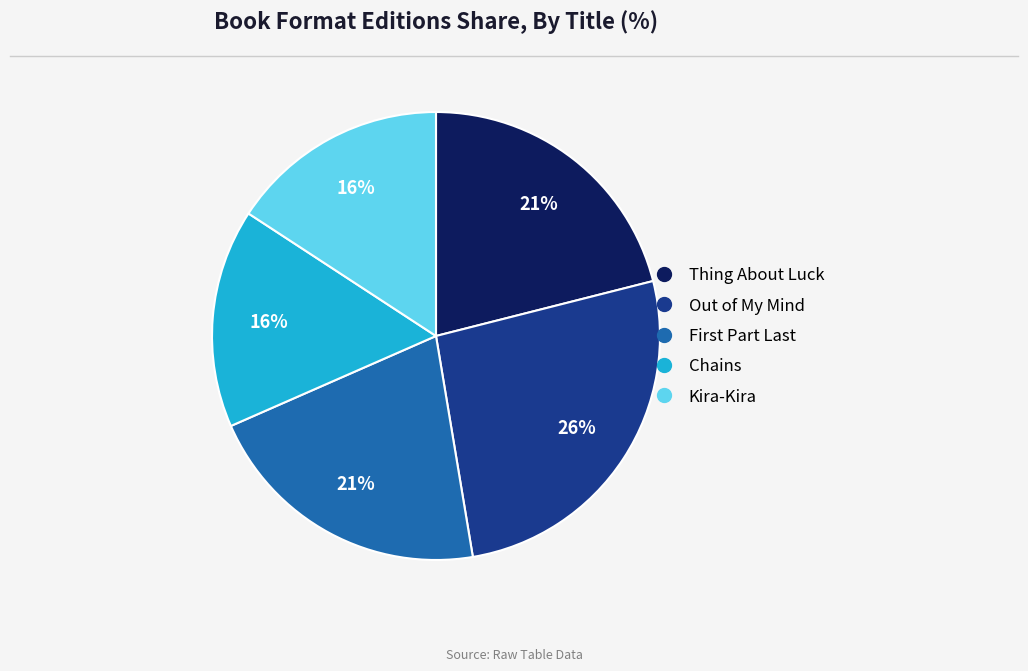

How many segments does this pie chart have?

5